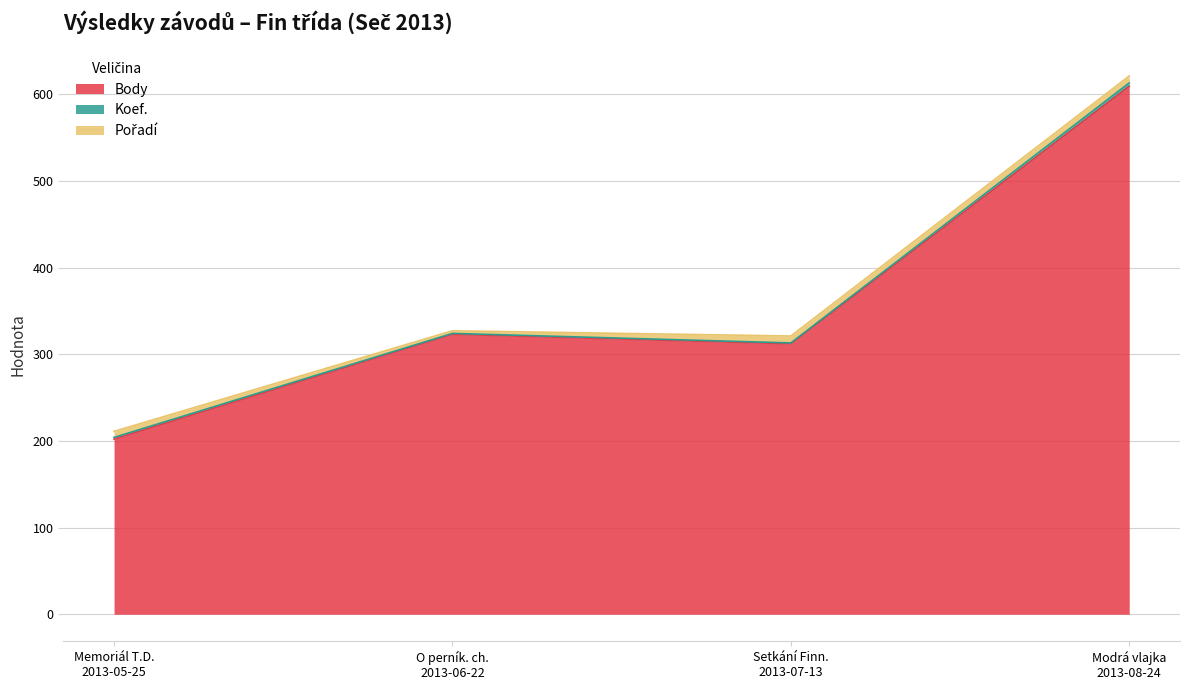

What is the total value across all series at 2013-08-24?

621